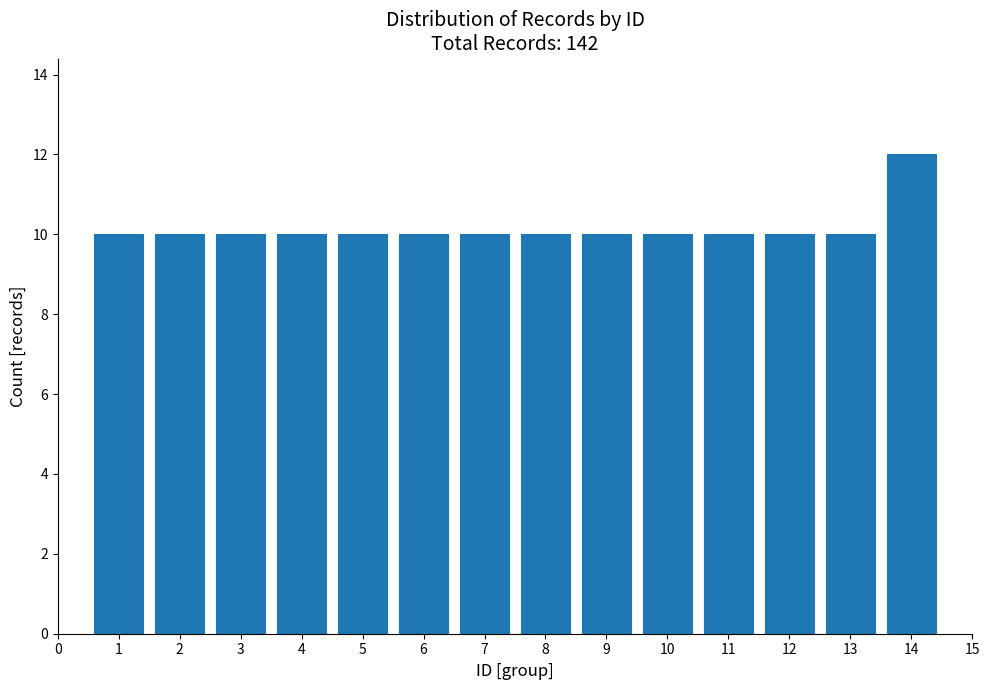

Reading left to right, extract all data points from this chart.

10	10	10	10	10	10	10	10	10	10	10	10	10	12